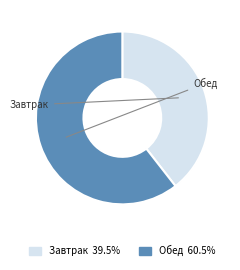

Does any single category account for the majority?

Yes